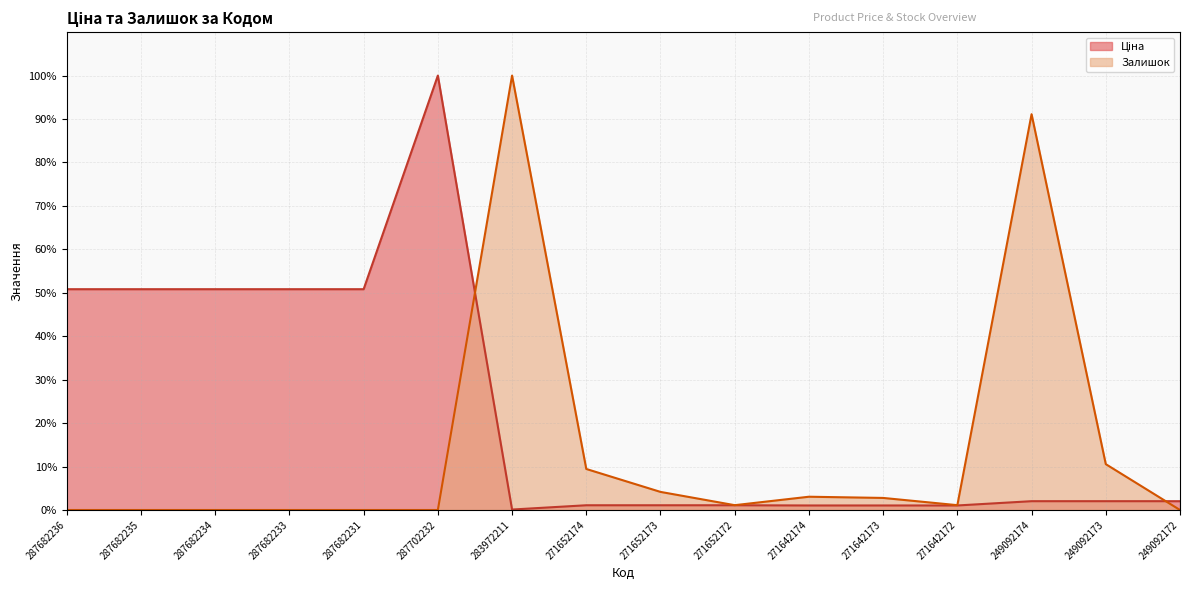

What is the sum of all Залишок values?

223.3